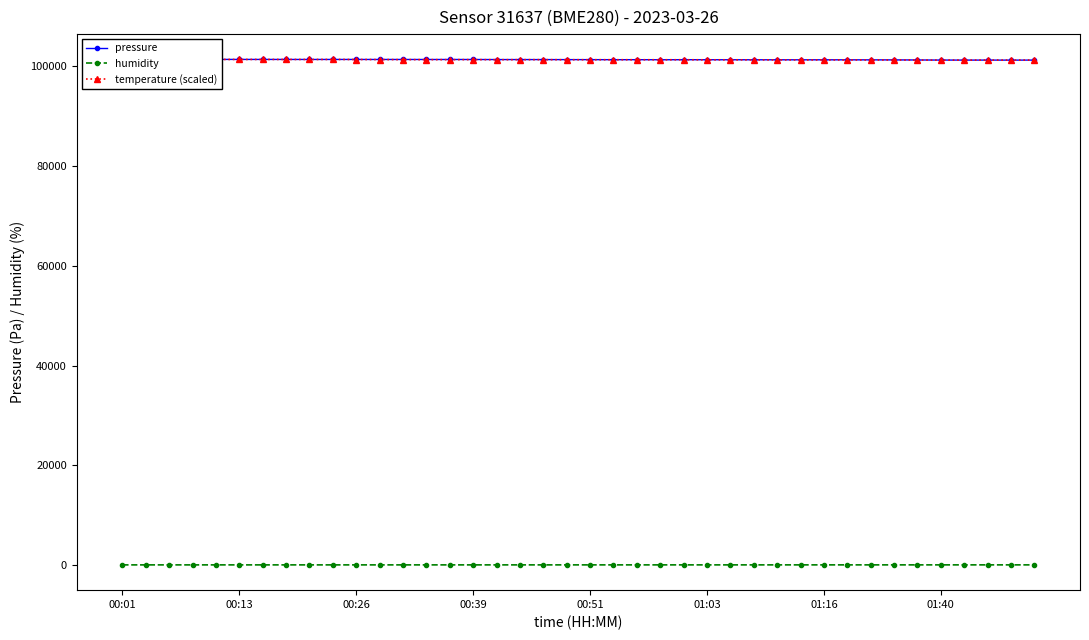

Is the value of humidity at 24 greater than the value of temperature (scaled) at 36?

No